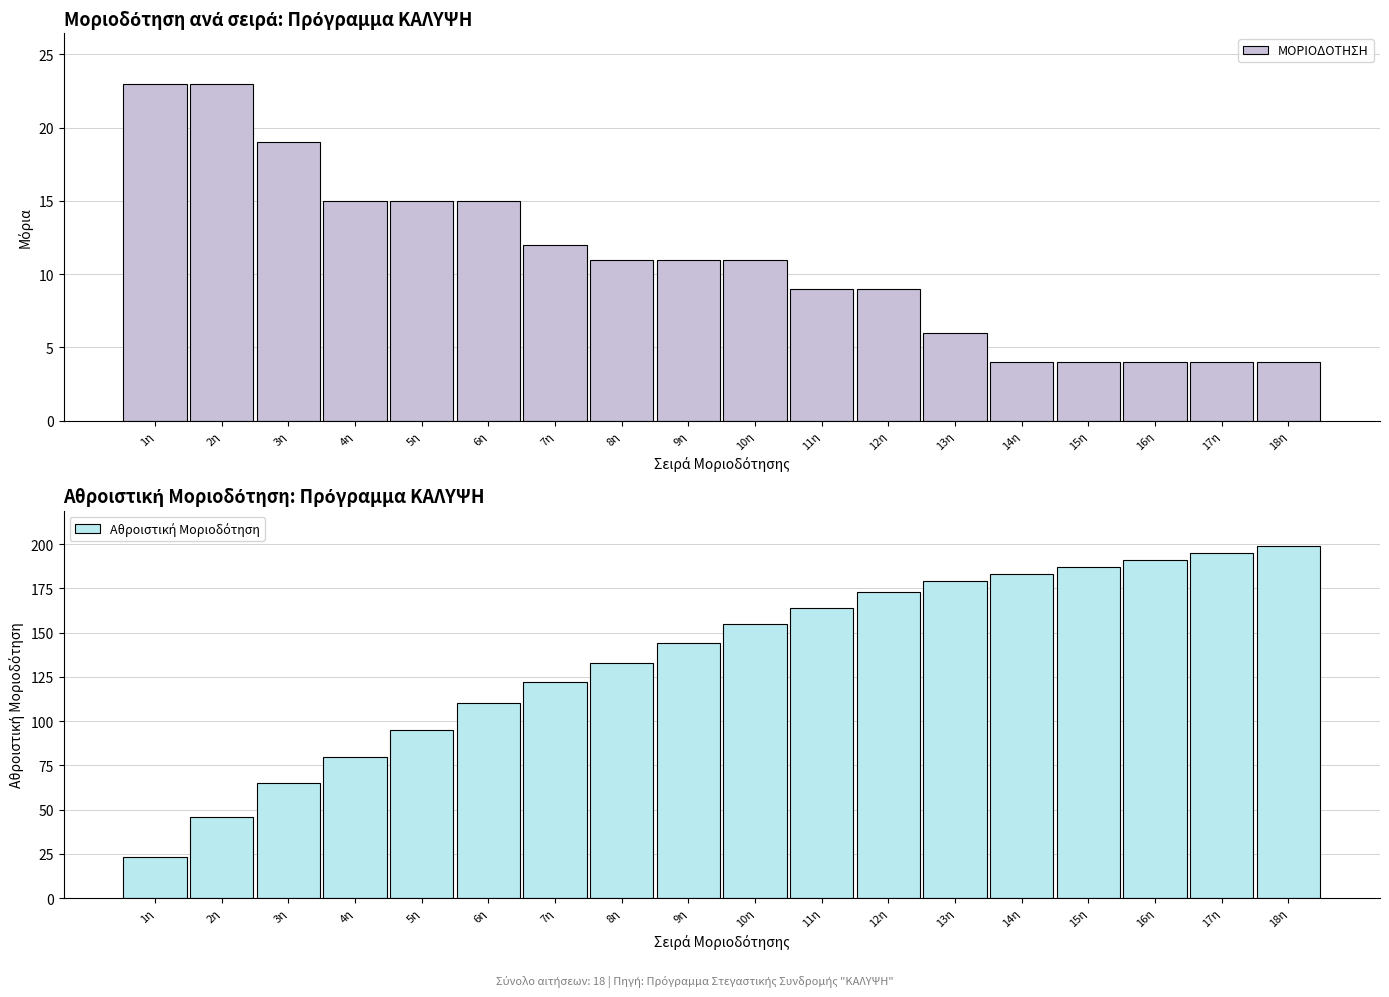

At which label is Αθροιστική Μοριοδότηση closest to 111?

6η